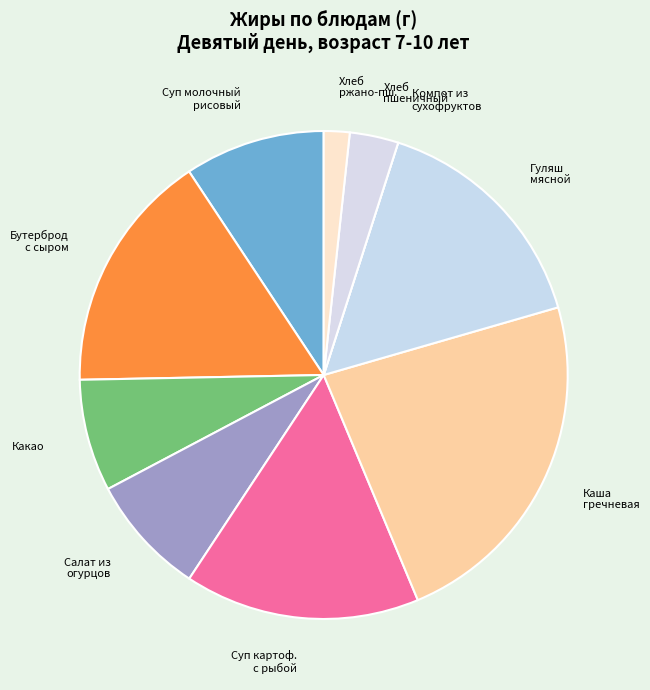

Does any single category account for the majority?

No